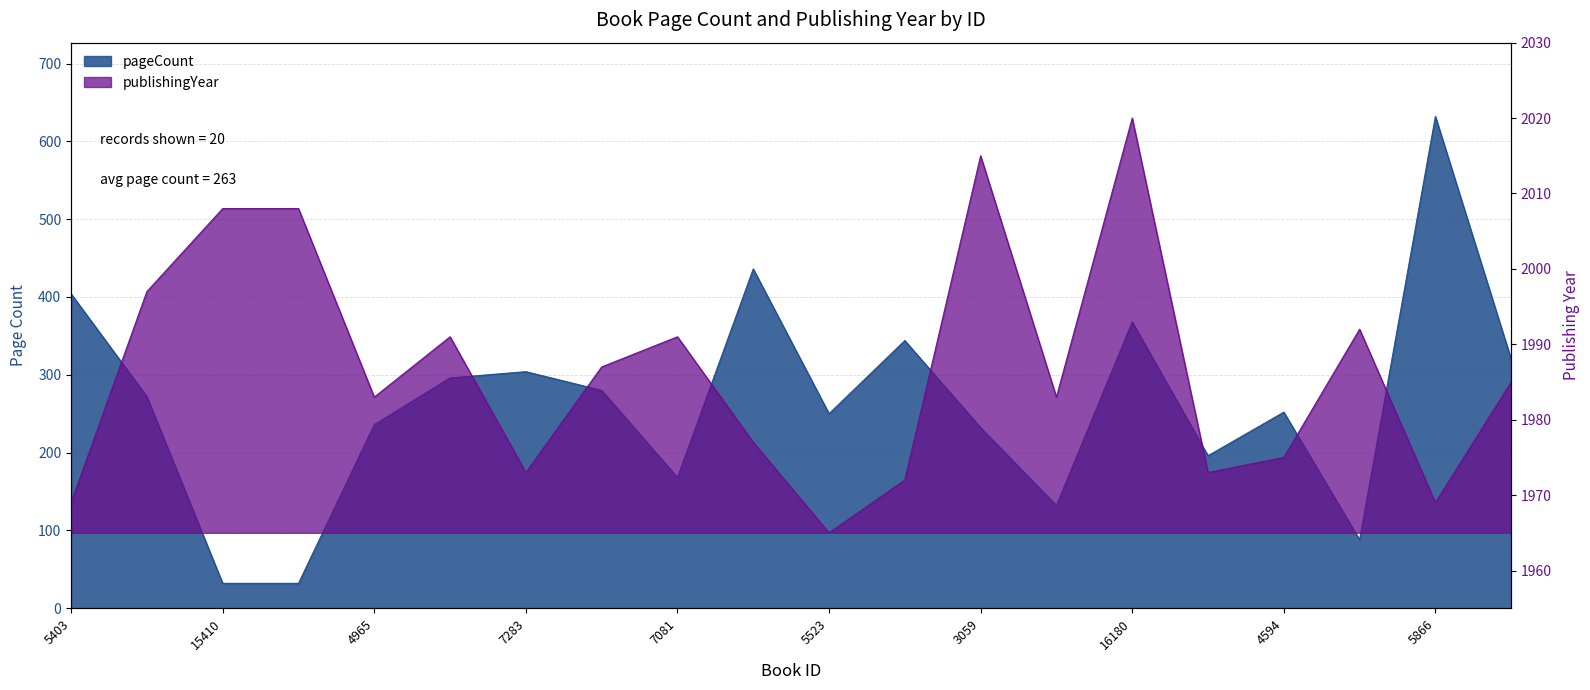

In pageCount, how many points are higher than both neighbors (excluding endpoints)?

6